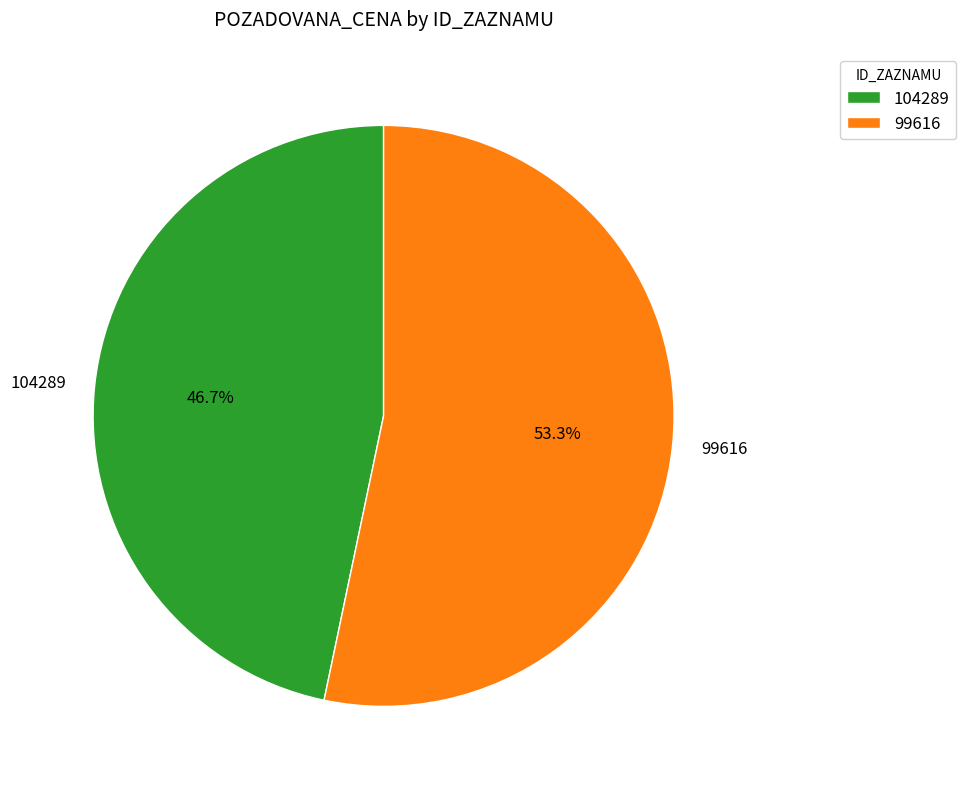

Which slice is the largest?

99616